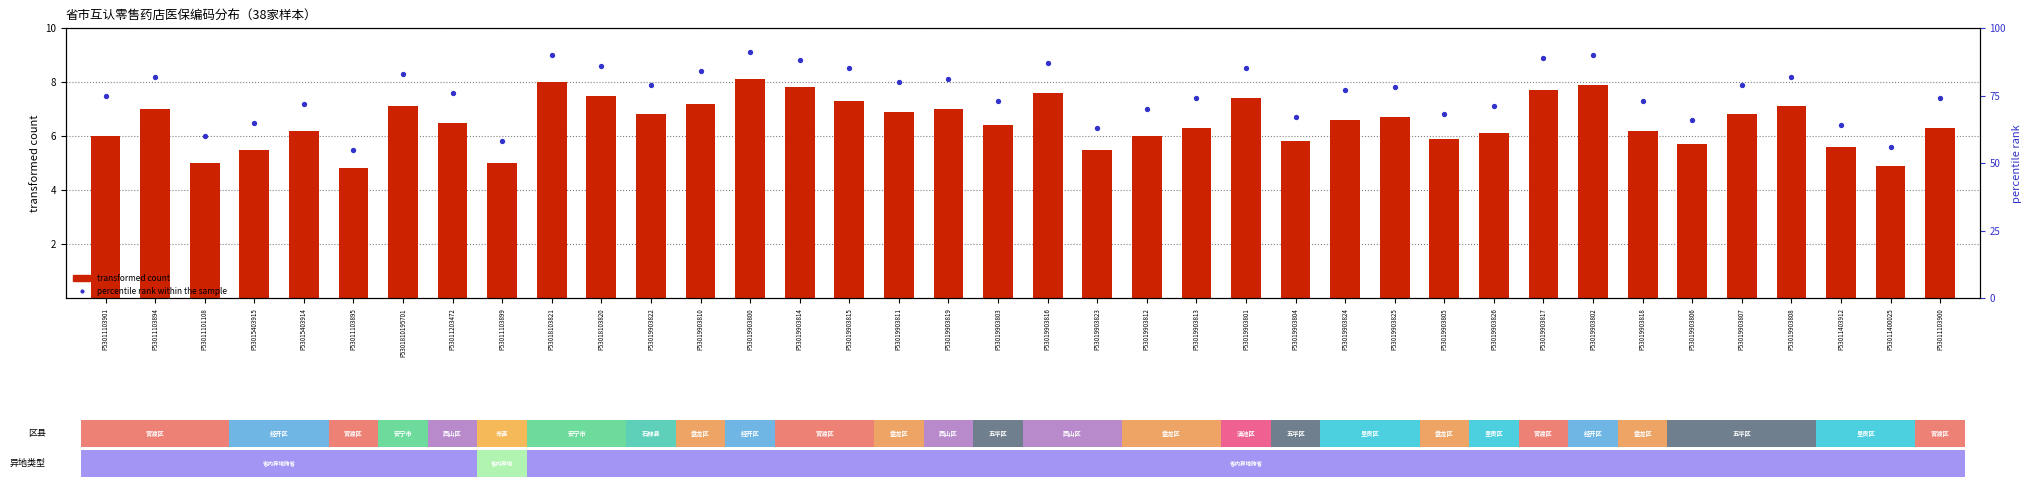

Which series has the largest Y range (max minus min)?

percentile rank within the sample